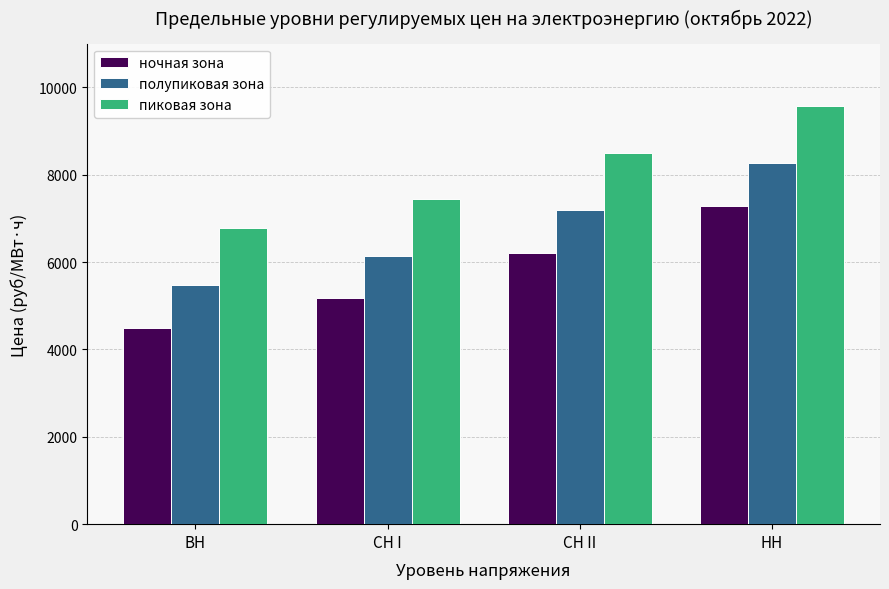

What are all the series names shown in the legend?

ночная зона, полупиковая зона, пиковая зона